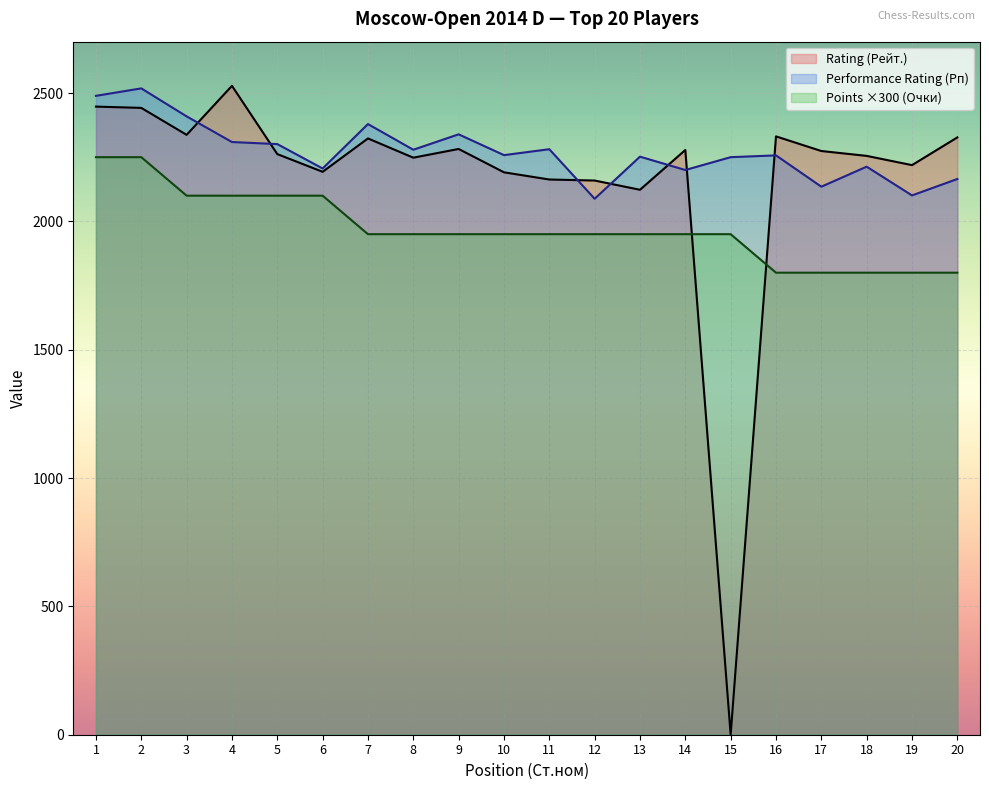

List the labels in order of Points (Очки) value, largest first.

1, 2, 3, 4, 5, 6, 7, 8, 9, 10, 11, 12, 13, 14, 15, 16, 17, 18, 19, 20